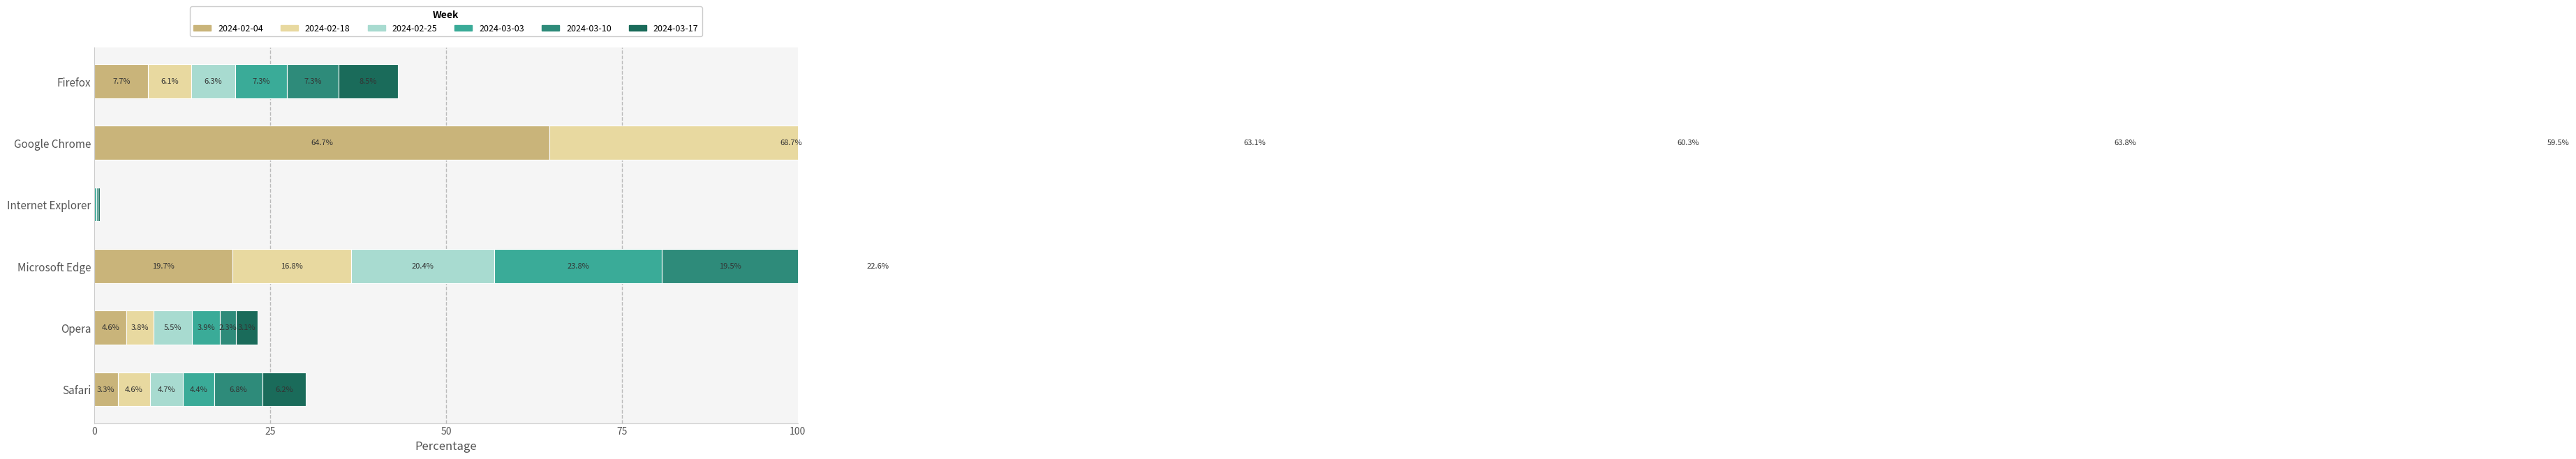

Is the value of 2024-03-03 at Internet Explorer greater than the value of 2024-02-04 at Opera?

No